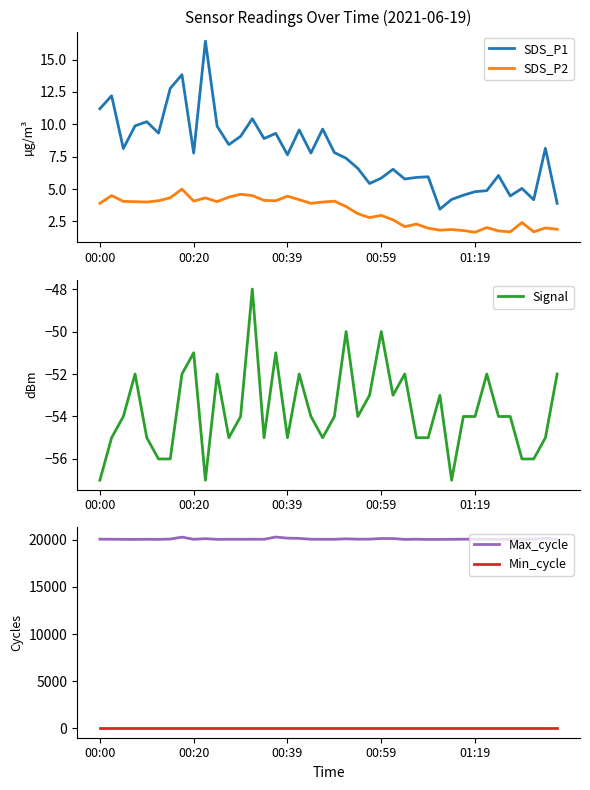

True or false: SDS_P1 and SDS_P2 cross at least once.

False